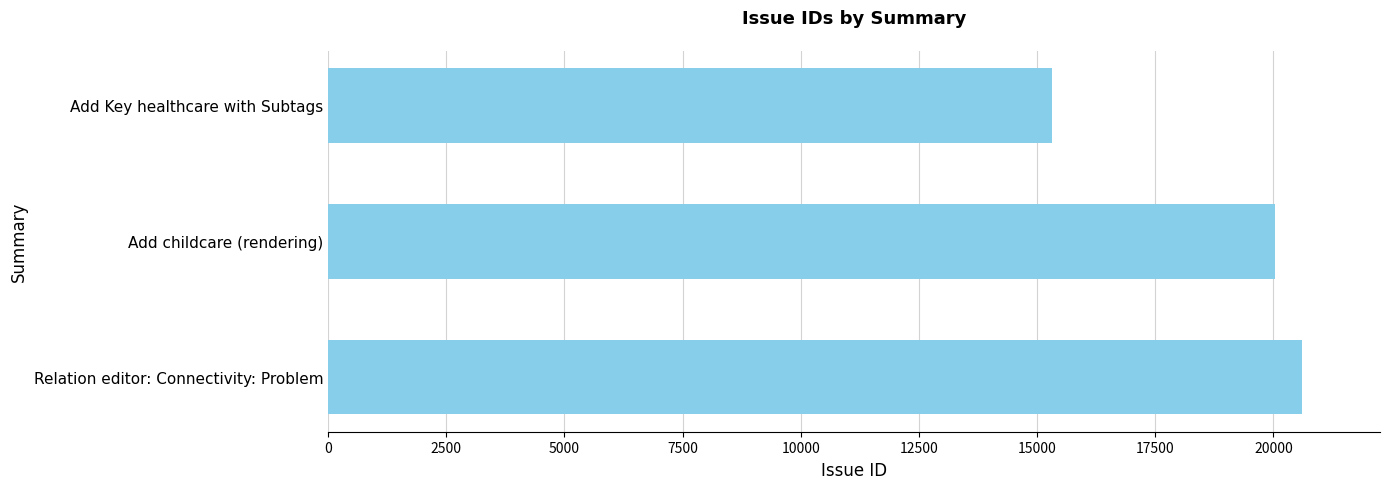

What is the average value?

18646